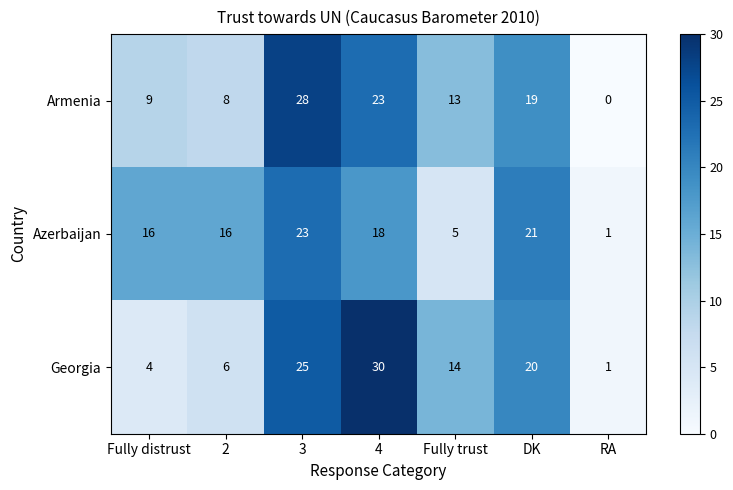

What is the sum of the Georgia values at 2 and 3?

31